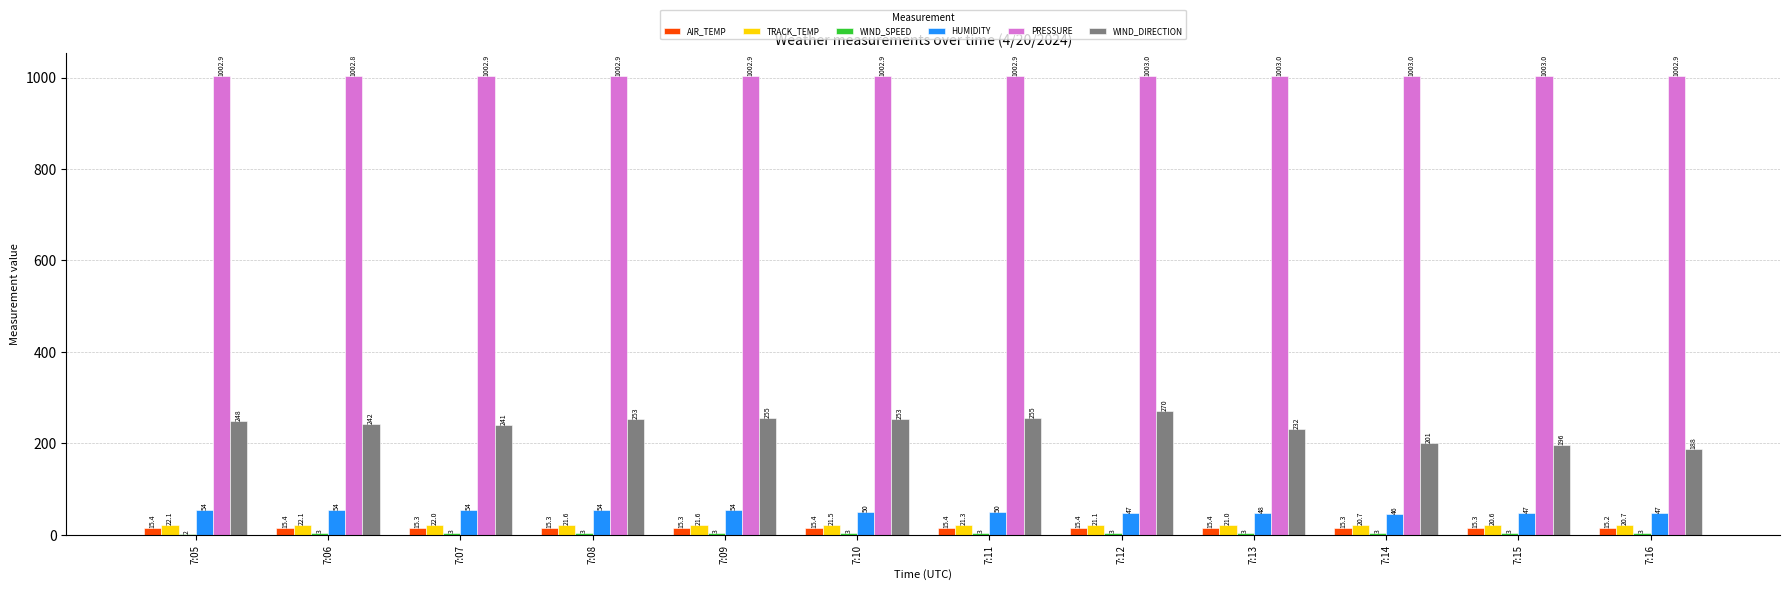

What is the highest value of the PRESSURE series?

1003.0